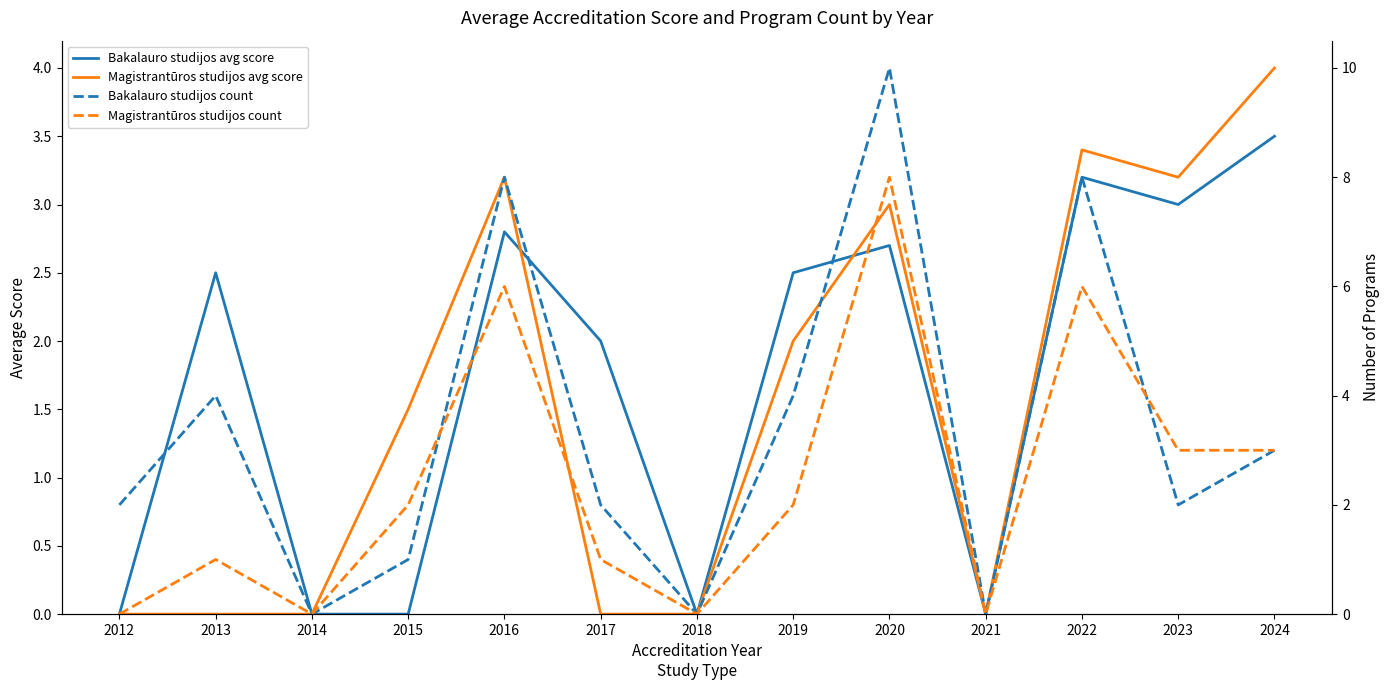

The Magistrantūros studijos count series shows 0.4 at 2013. True or false?

False